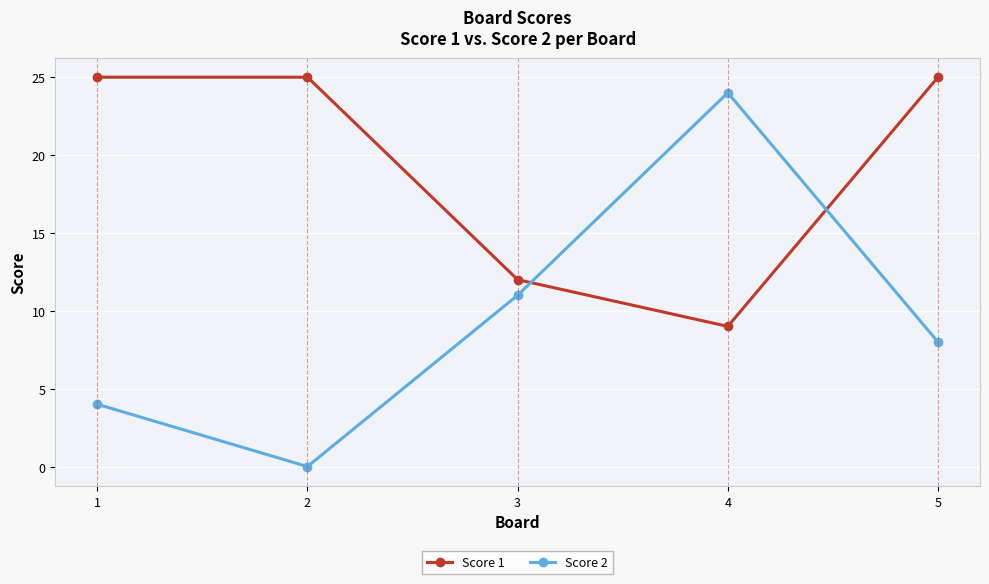

At which category does Score 1 reach its first local valley?

4